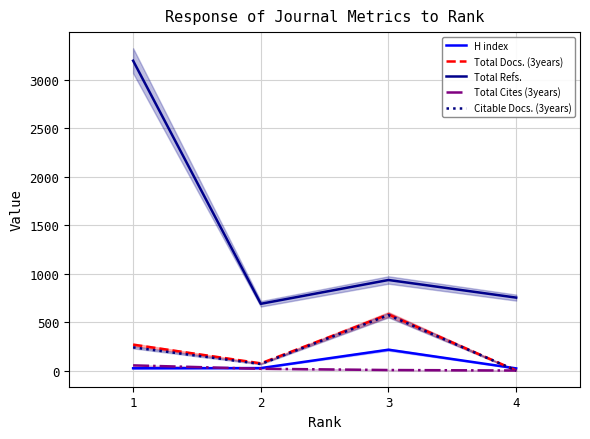

True or false: Total Cites (3years) and Total Refs. intersect in this chart.

False